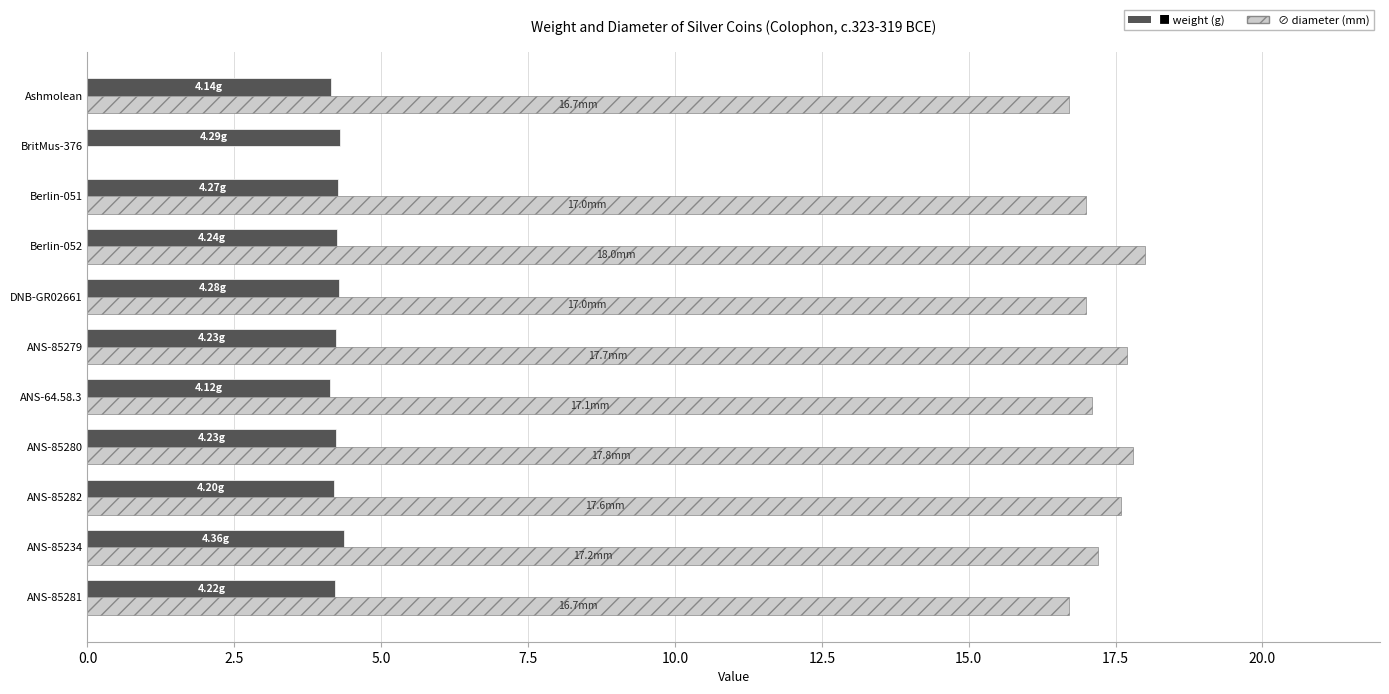

Rank the series at ANS-85281 from lowest to highest value.

weight, diameter